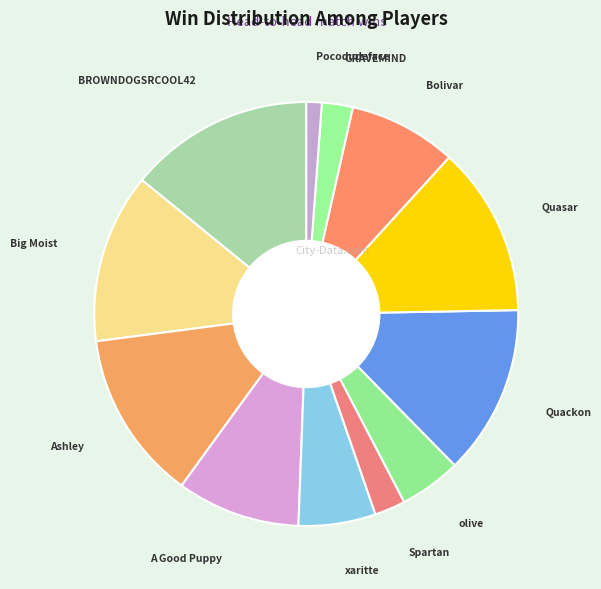

Is the sum of Pocodudeface and GRAVEMIND greater than half?

No